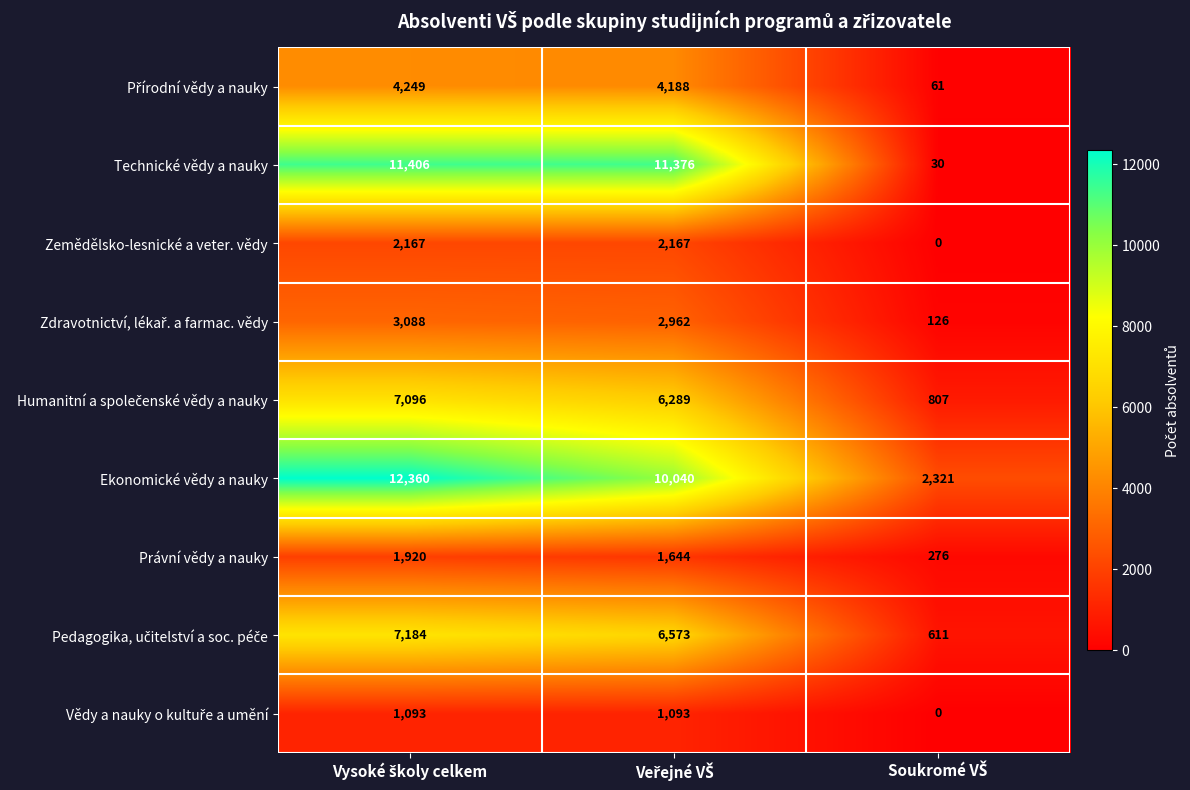

What is the sum of all Zemědělsko-lesnické a veter. vědy values?

4334